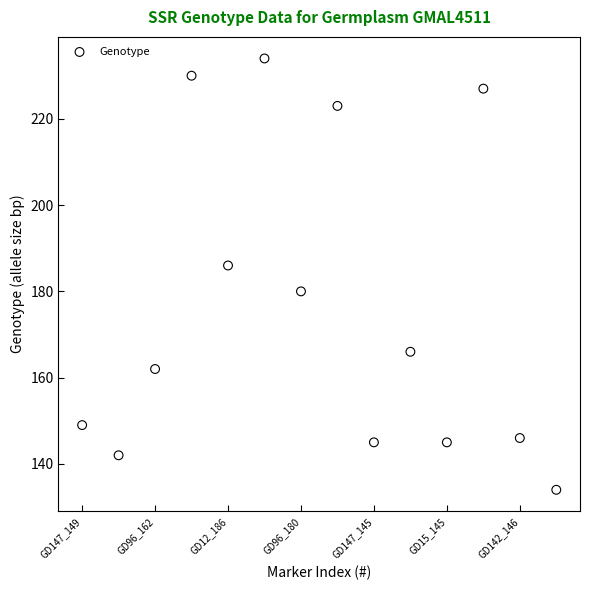

What is the range of X values (max minus min)?

13